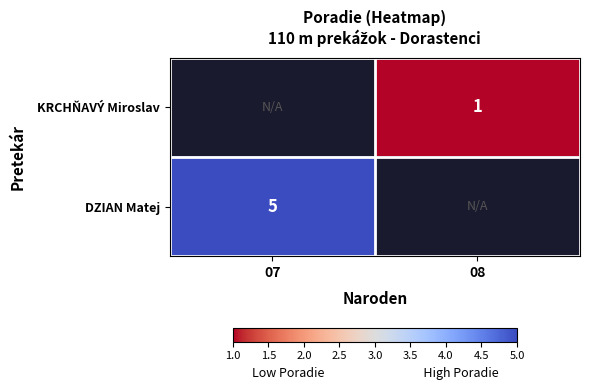

The value of KRCHŇAVÝ Miroslav at 08 is 1. True or false?

True